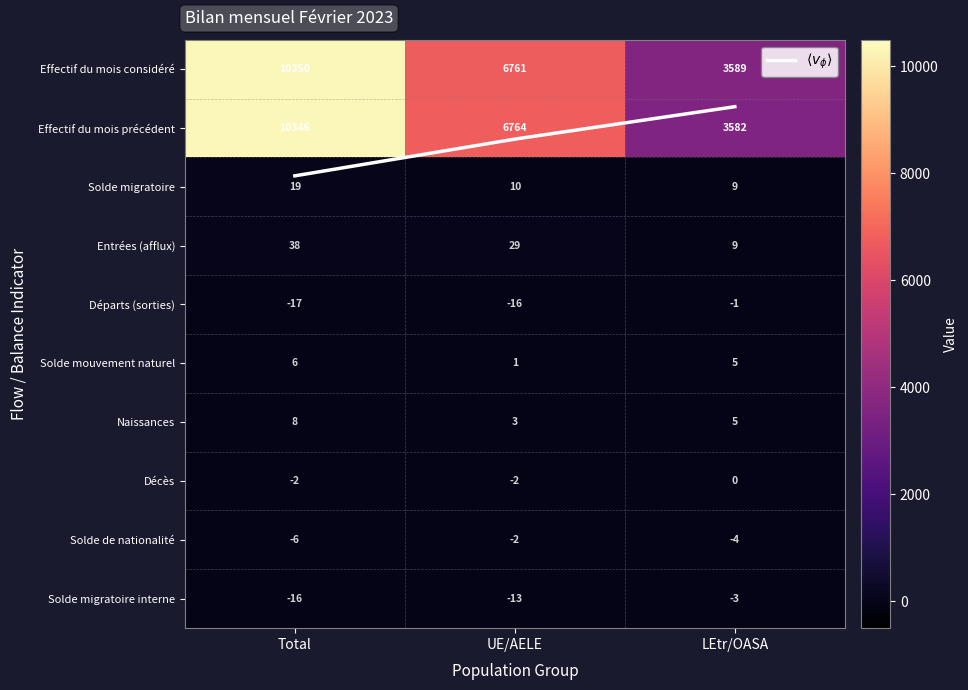

What is the average value of the Départs (sorties) series?

-11.3